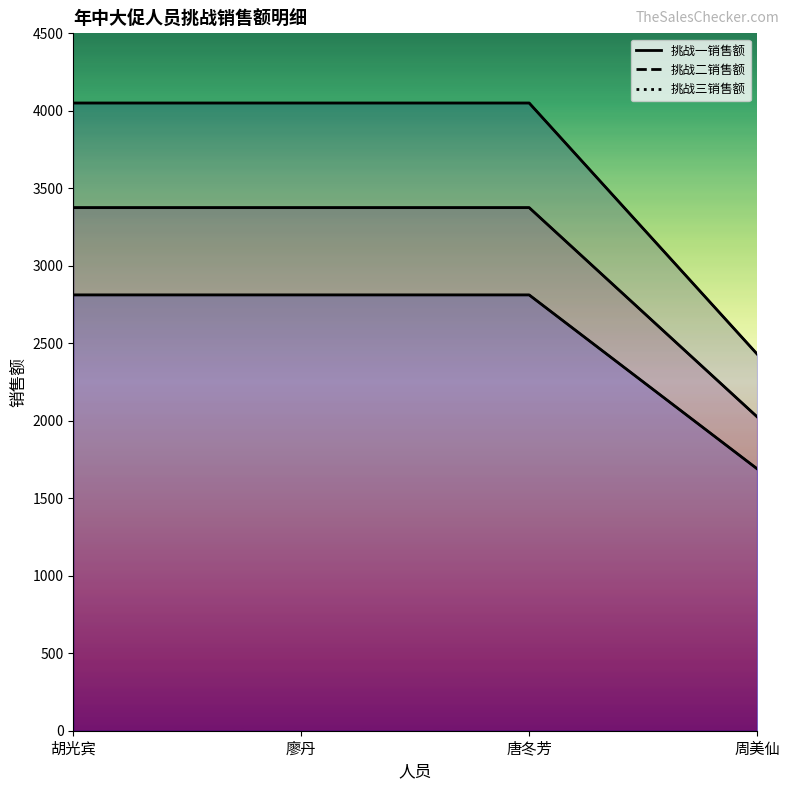

Reading left to right, what are all the values shown in this chart?

挑战一销售额: 2812.0	2812.0	2812.0	1690.1
挑战二销售额: 3375.3	3375.3	3375.3	2025.4
挑战三销售额: 4050.4	4050.4	4050.4	2430.4